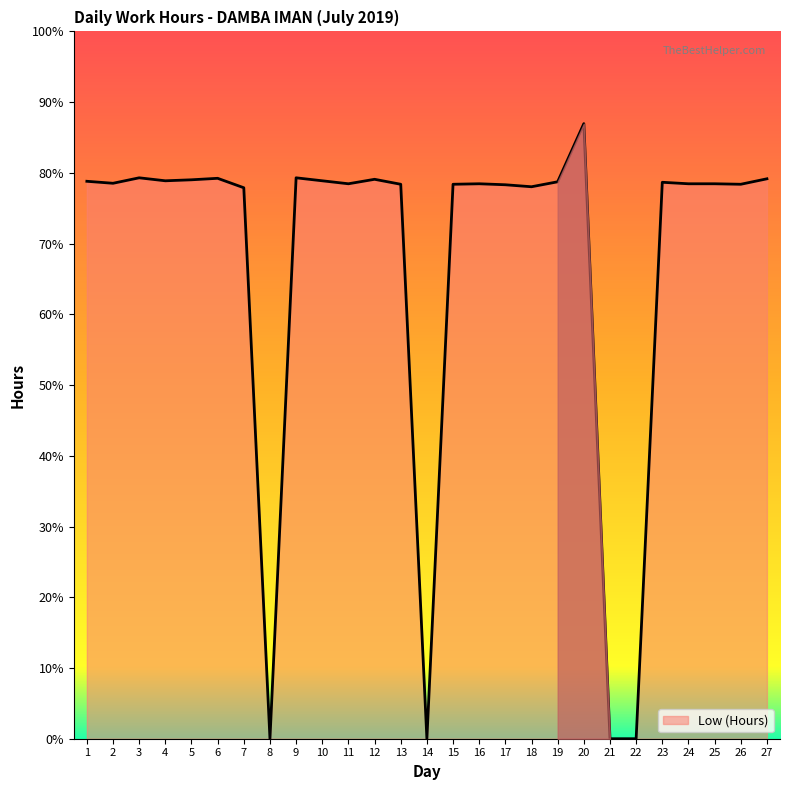

Is this an area chart (filled region under the line)?

Yes